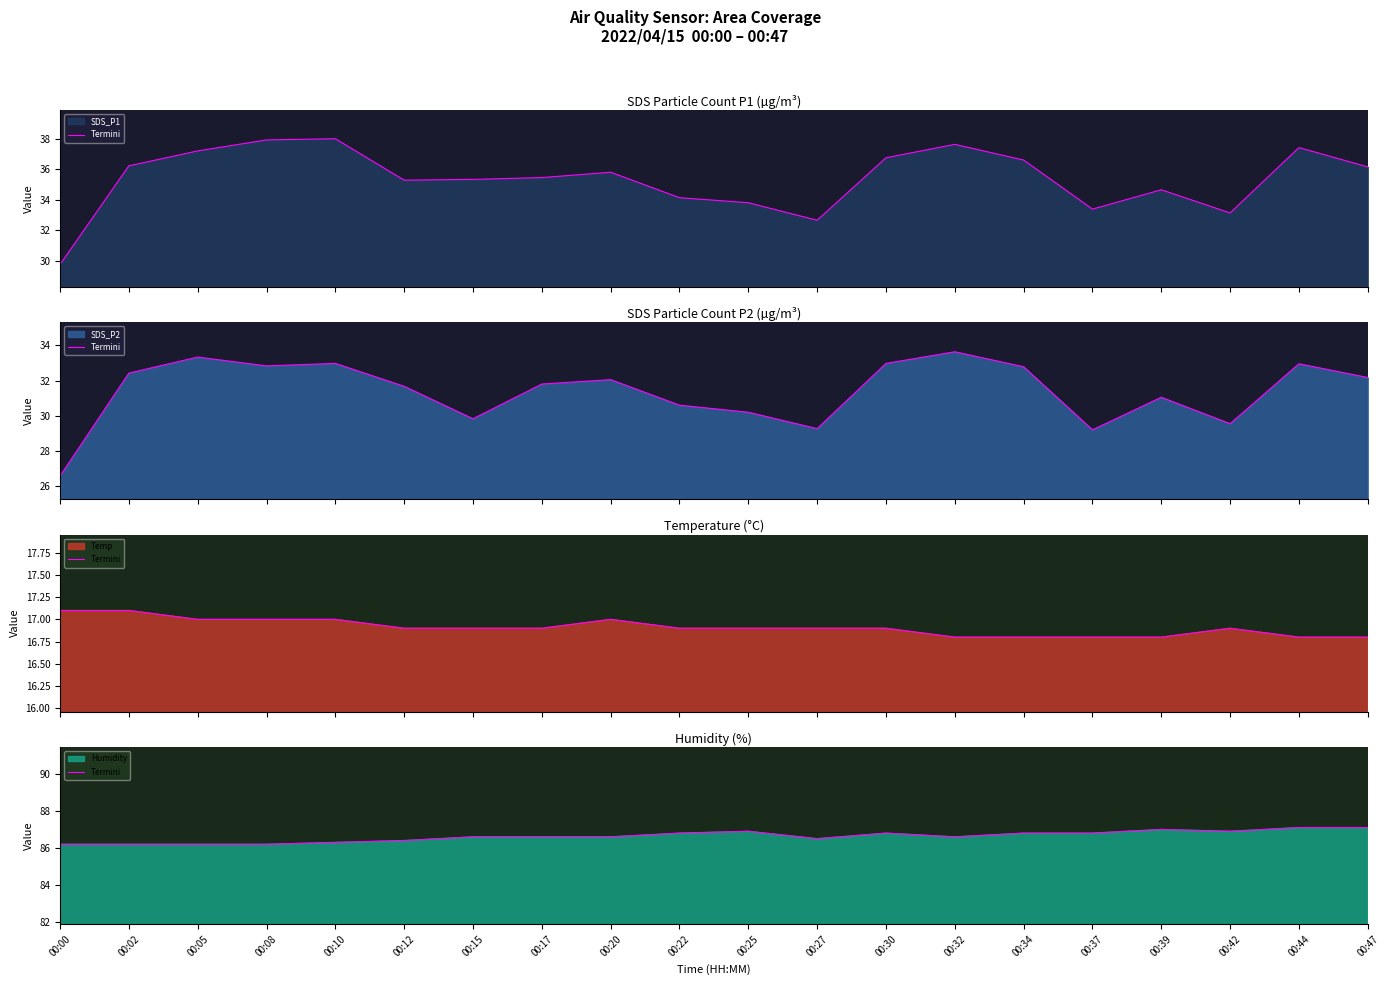

What is the difference between the maximum and second lowest values?

0.9